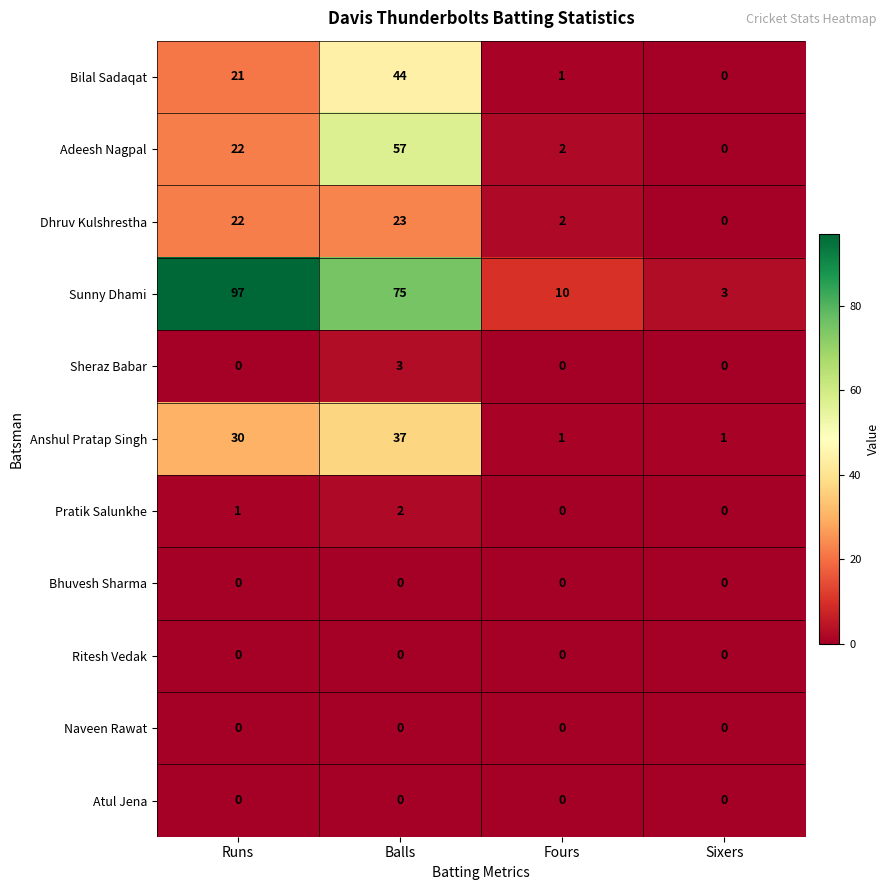

True or false: Pratik Salunkhe has a value of 1 at Runs.

True